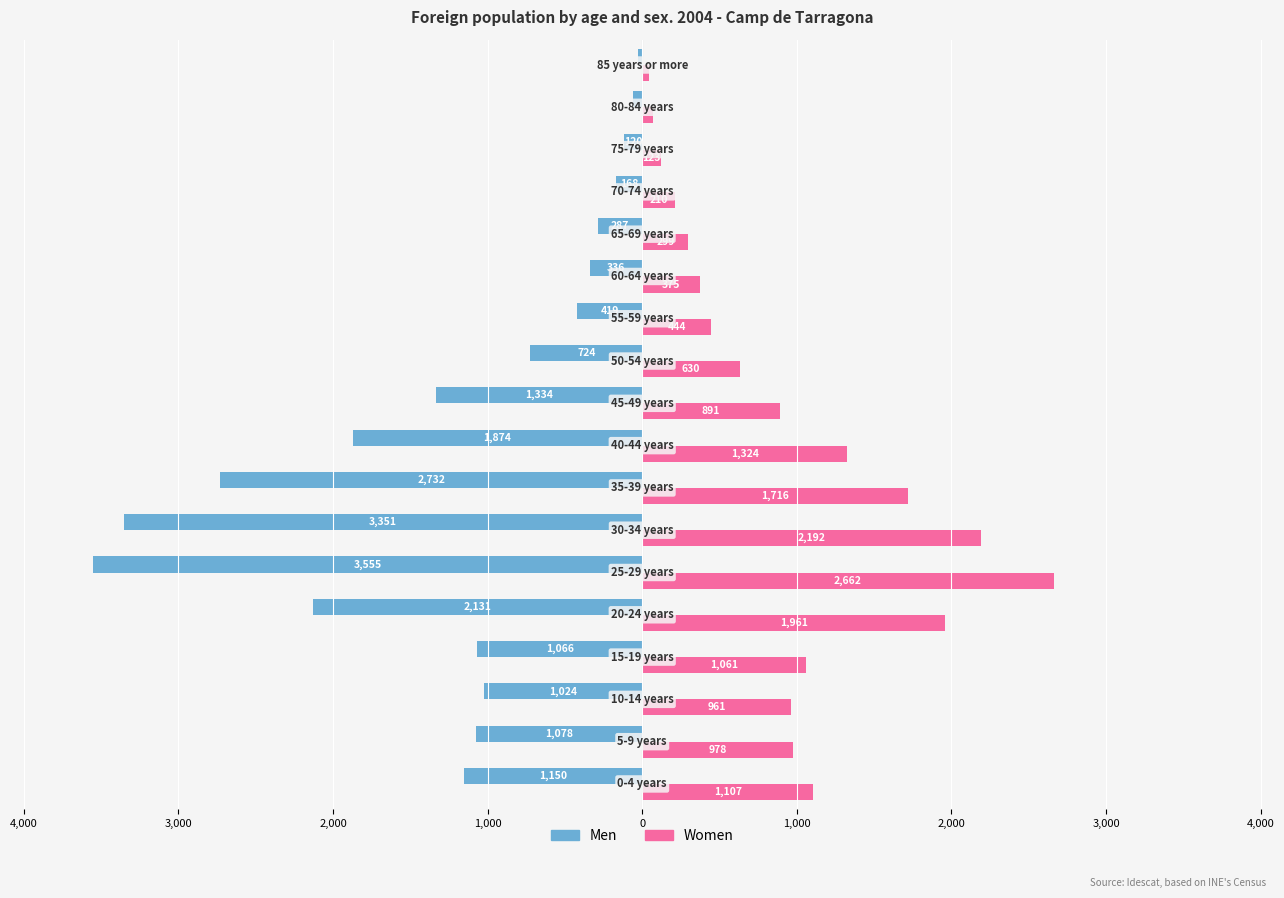

What are all the series names shown in the legend?

Men, Women